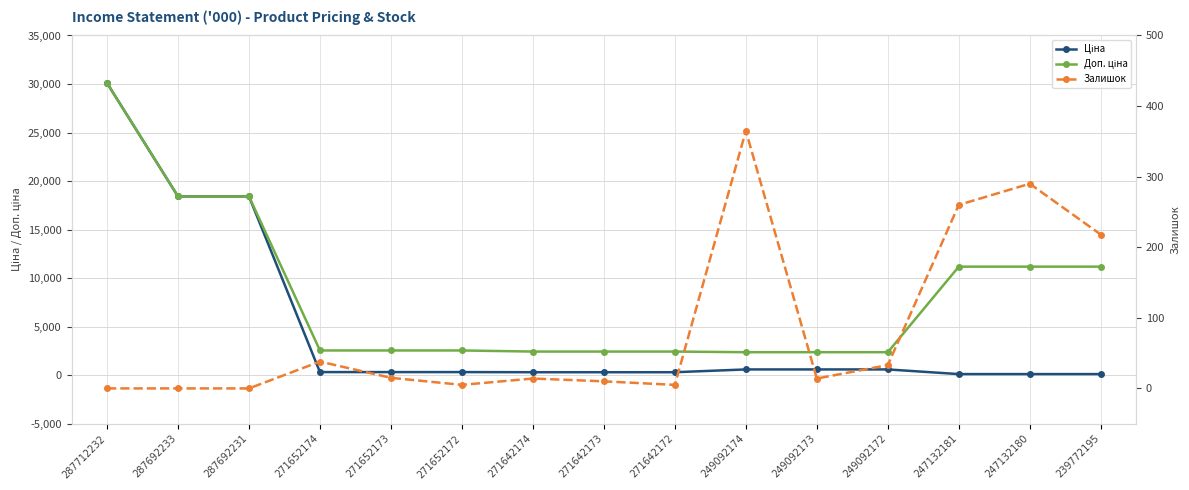

What is the spread (max minus min) of values at 249092173?

2352.5